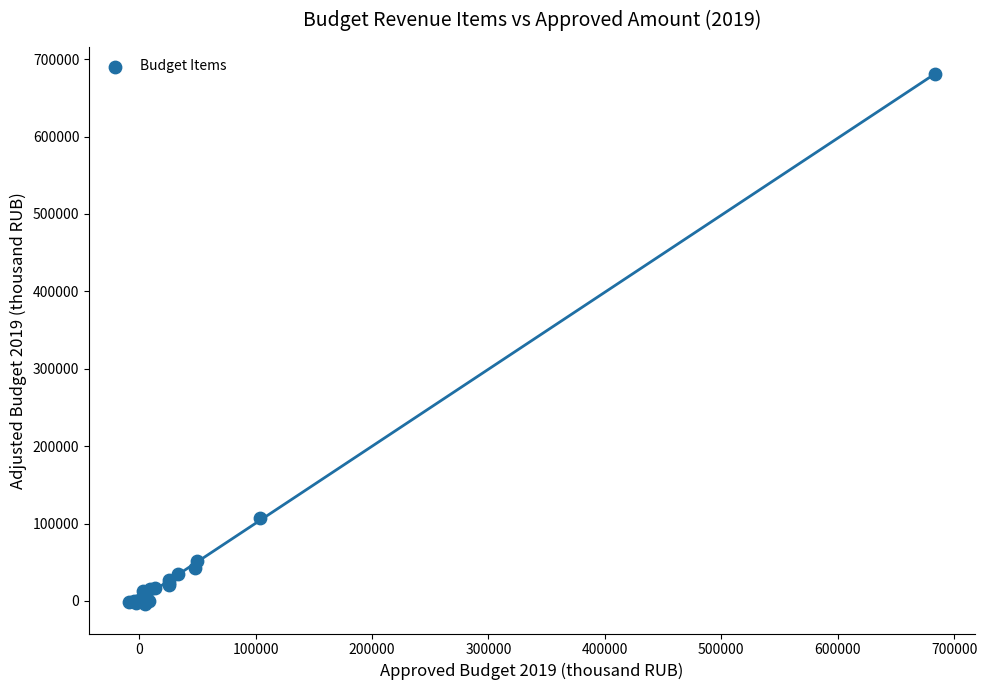

What Y value in the scatter plot is closest to 338872?

106535.4